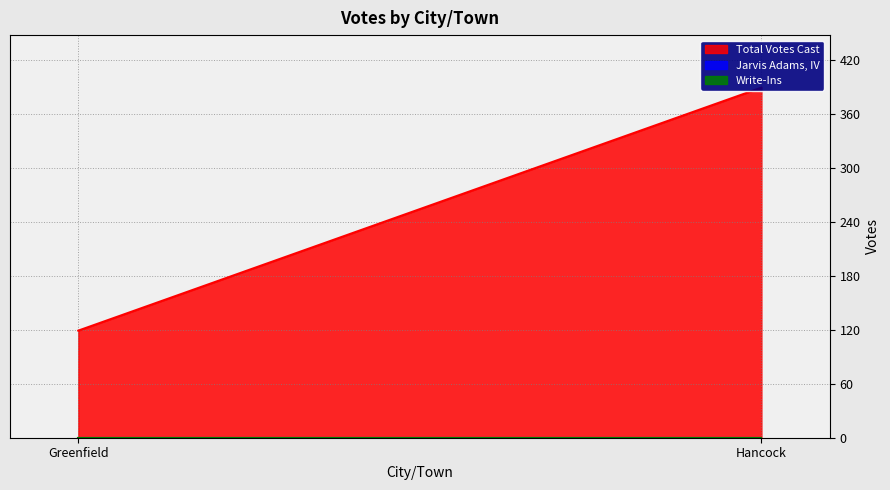

At how many categories does at least one series exceed 110?

2